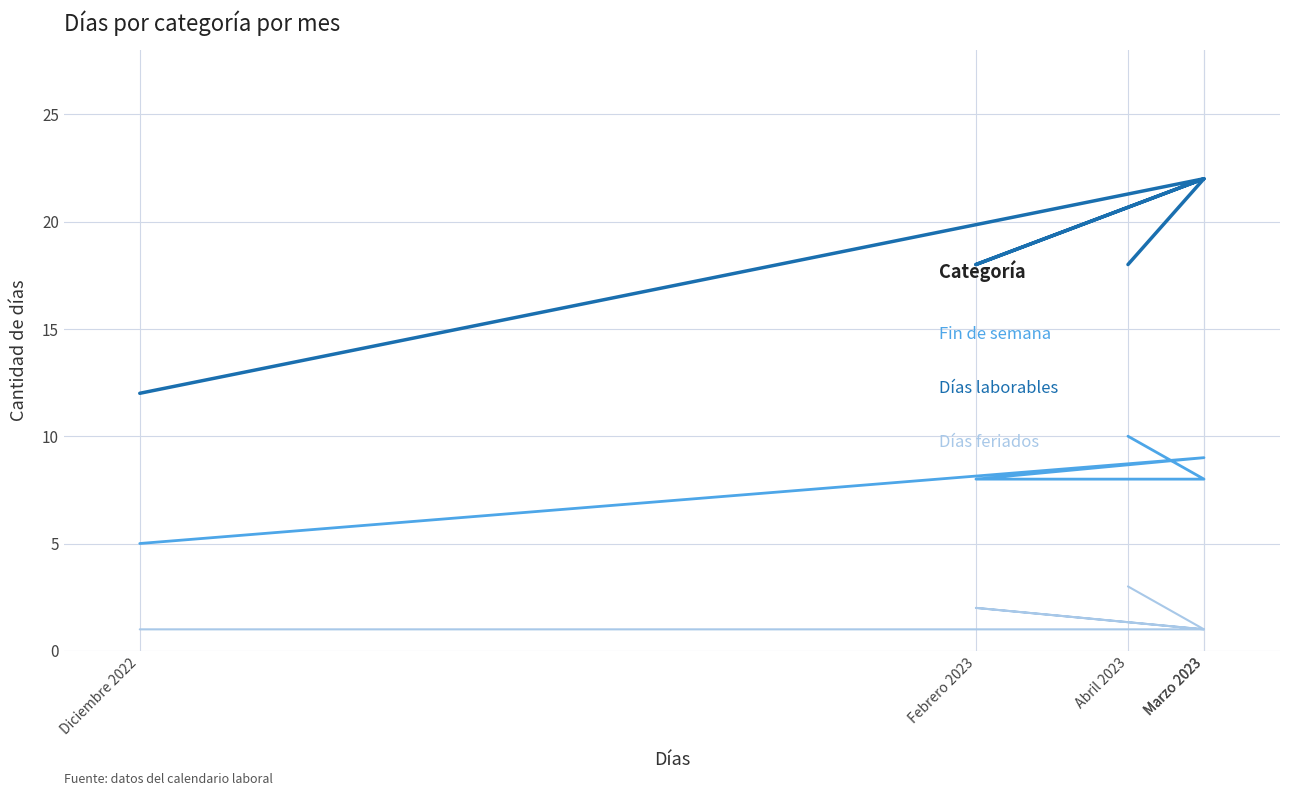

True or false: Días feriados and Días laborables intersect in this chart.

False